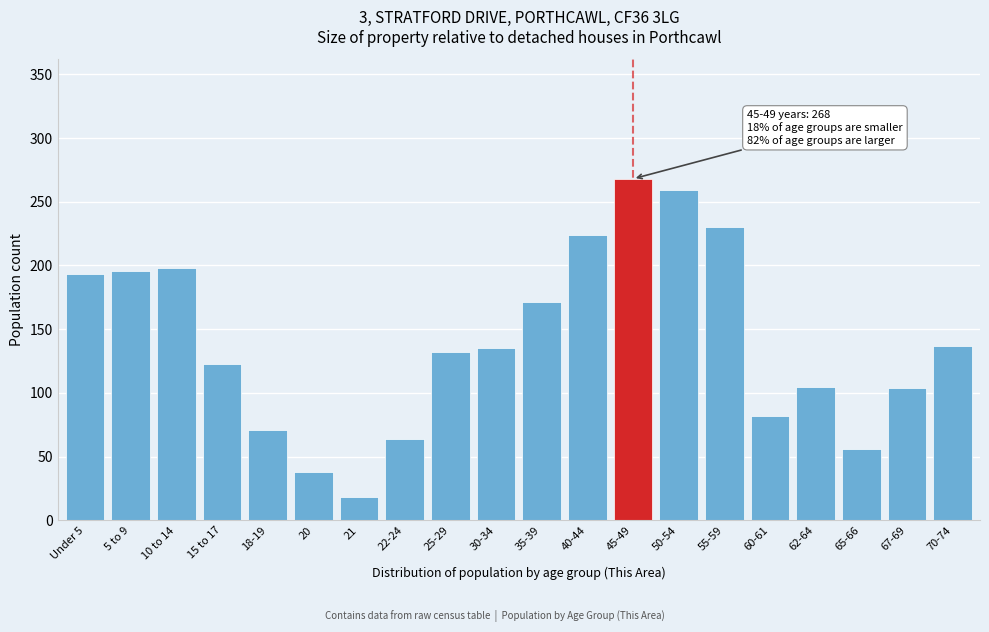

What is the minimum value shown in the chart?

18